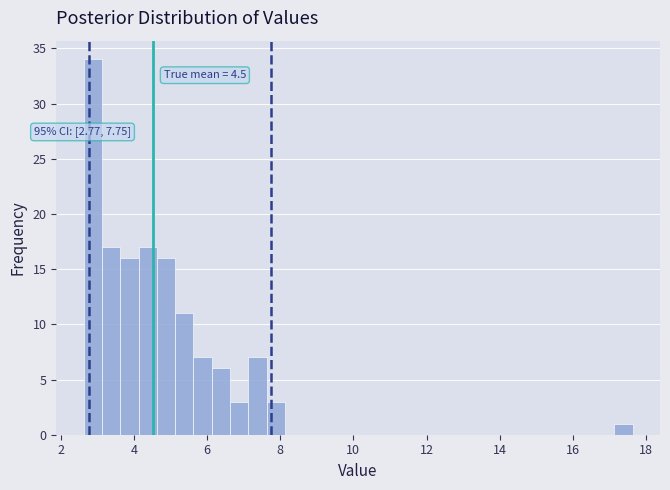

Around what value on the x-axis is the tallest bar? Give the approximate position of its centre, as read against the axis.

2.8